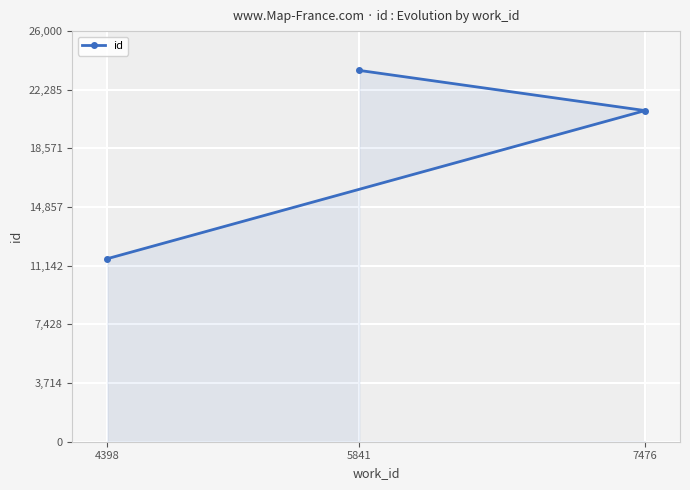

List the labels in order of value, smallest first.

4398, 7476, 5841